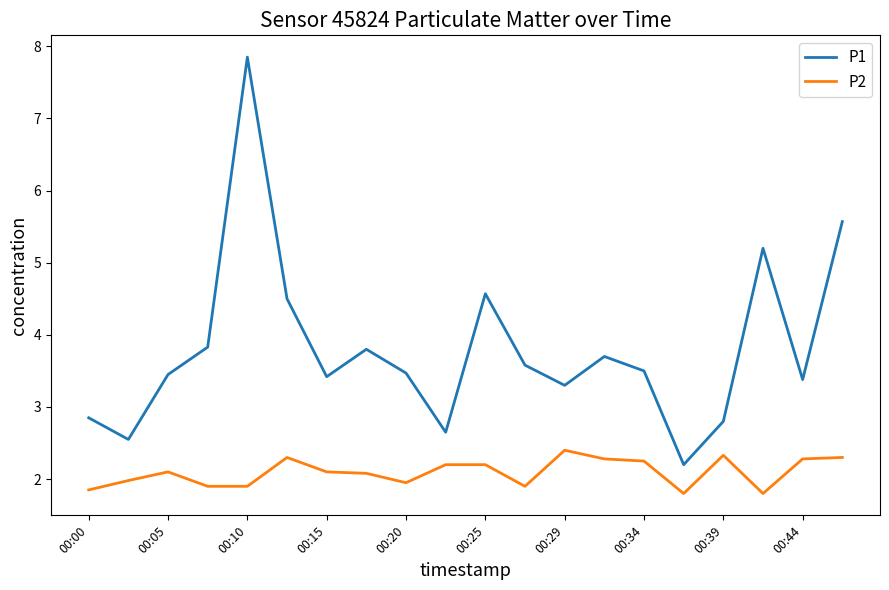

List the series in order of their overall mean, highest first.

P1, P2